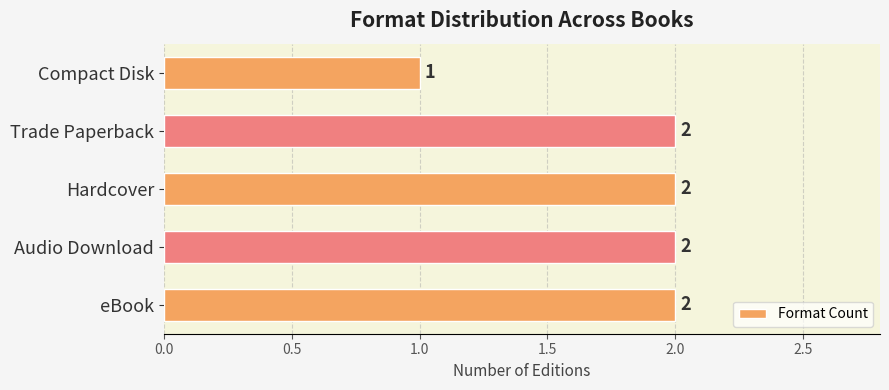

At which label is the value closest to 1?

Compact Disk